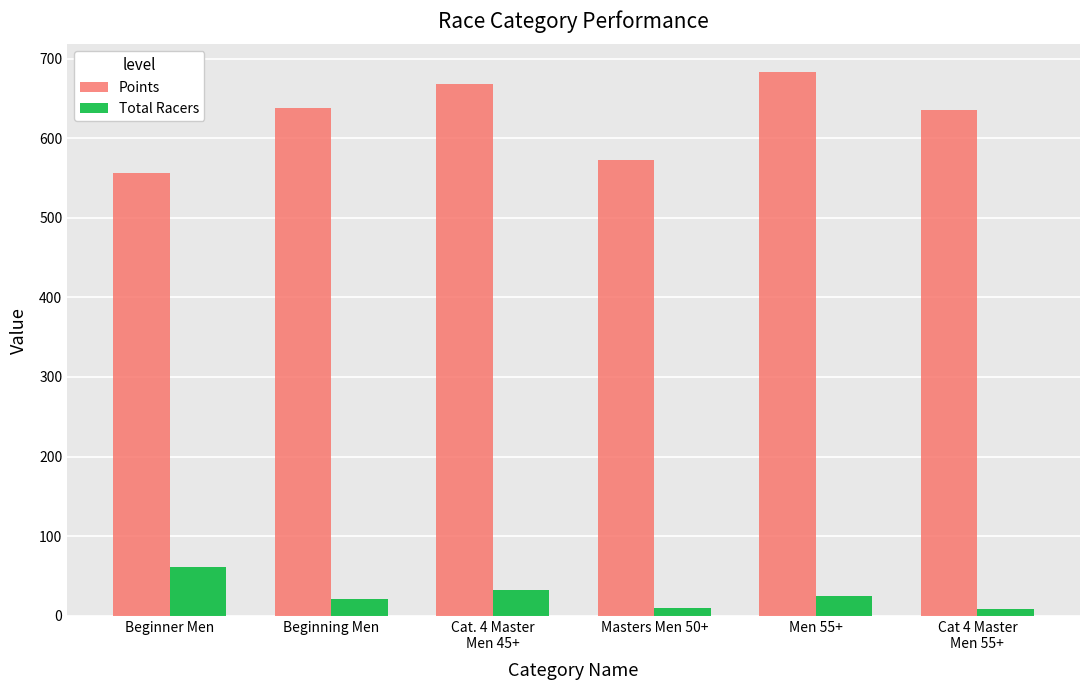

At how many categories does at least one series exceed 333?

6